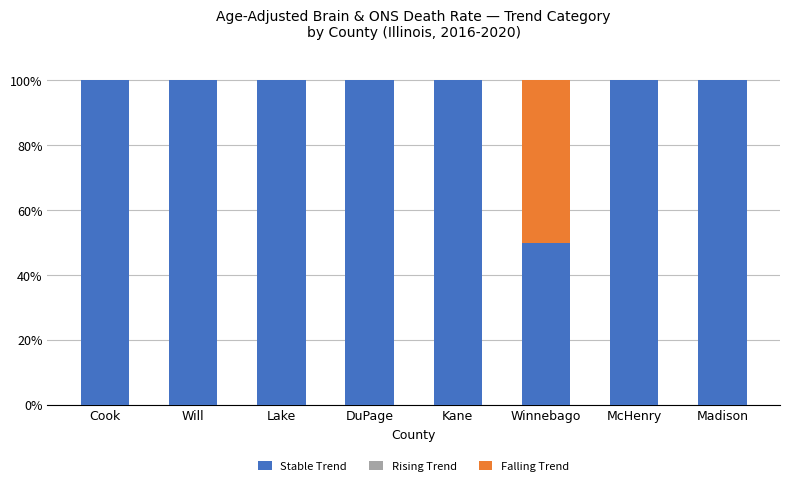

What is the approximate value of Stable Trend at Cook?

100